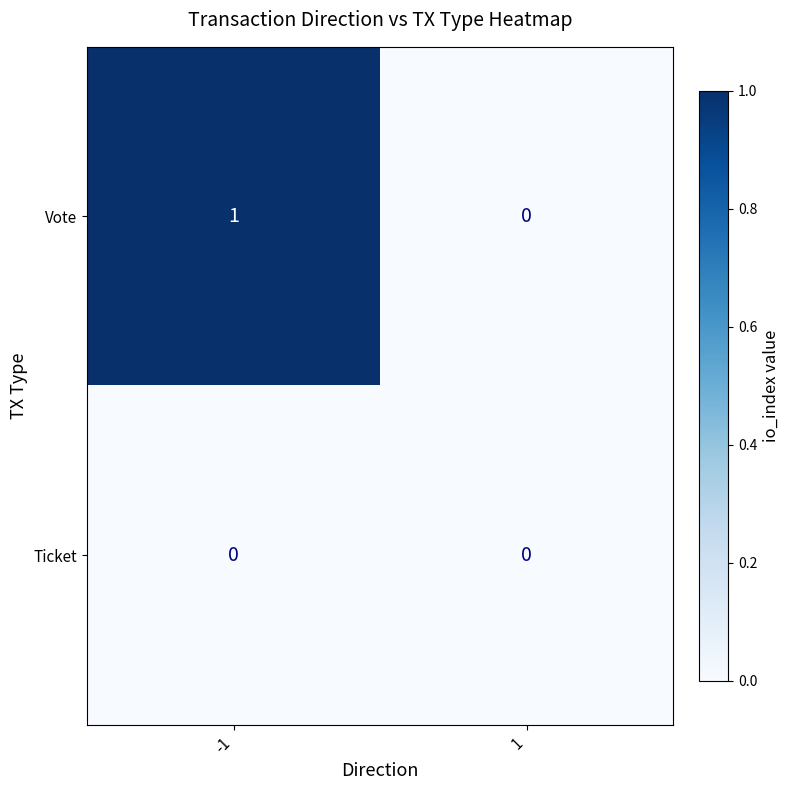

The value of Vote at 1 is 0. True or false?

True